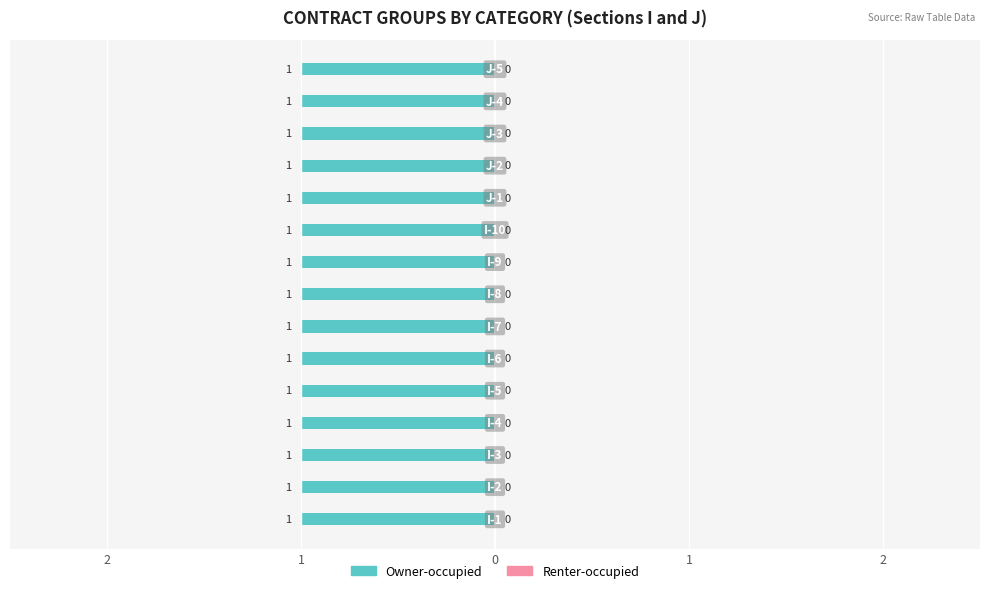

Which series has the largest total across all categories?

Owner-occupied